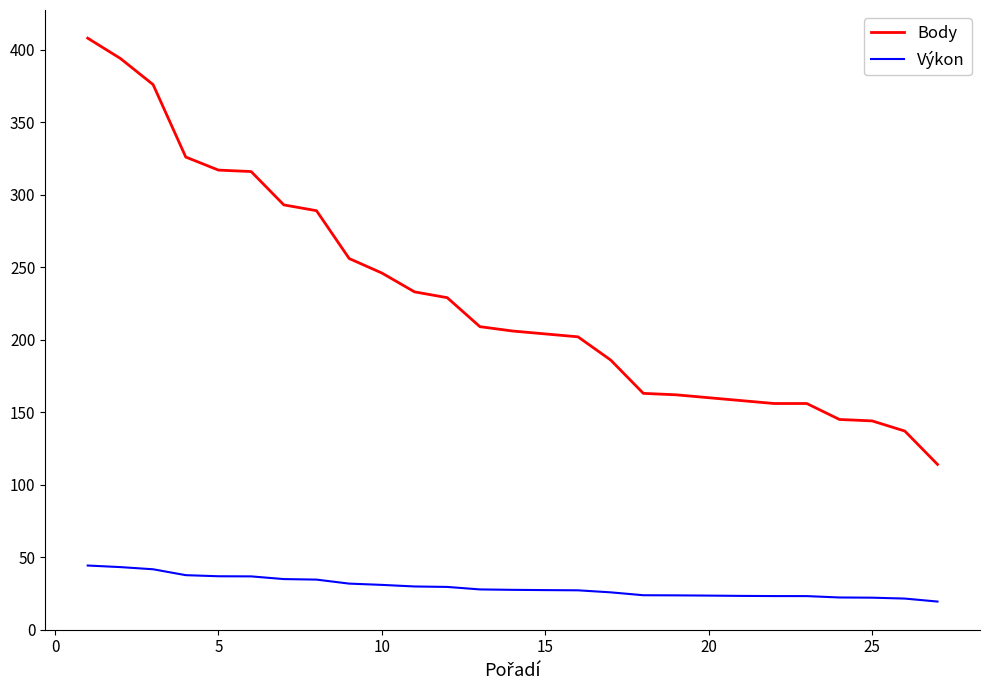

True or false: Body and Výkon intersect in this chart.

False